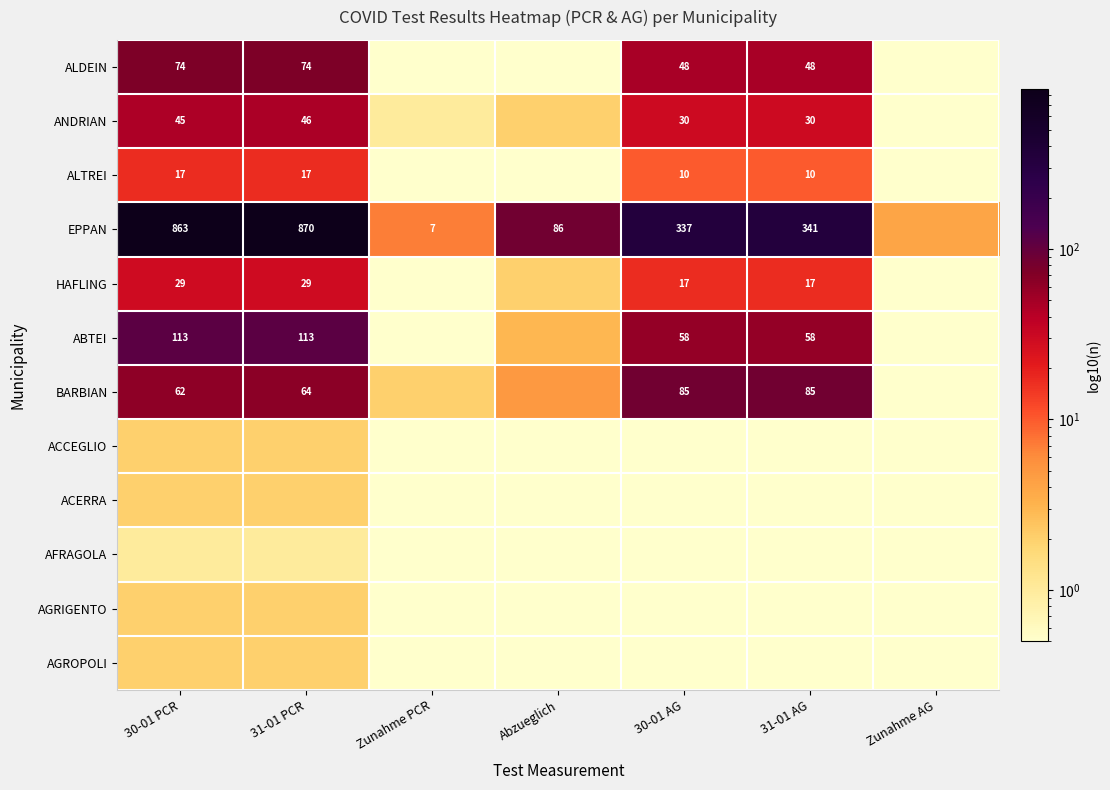

The value of EPPAN at Zunahme PCR is 12.5. True or false?

False